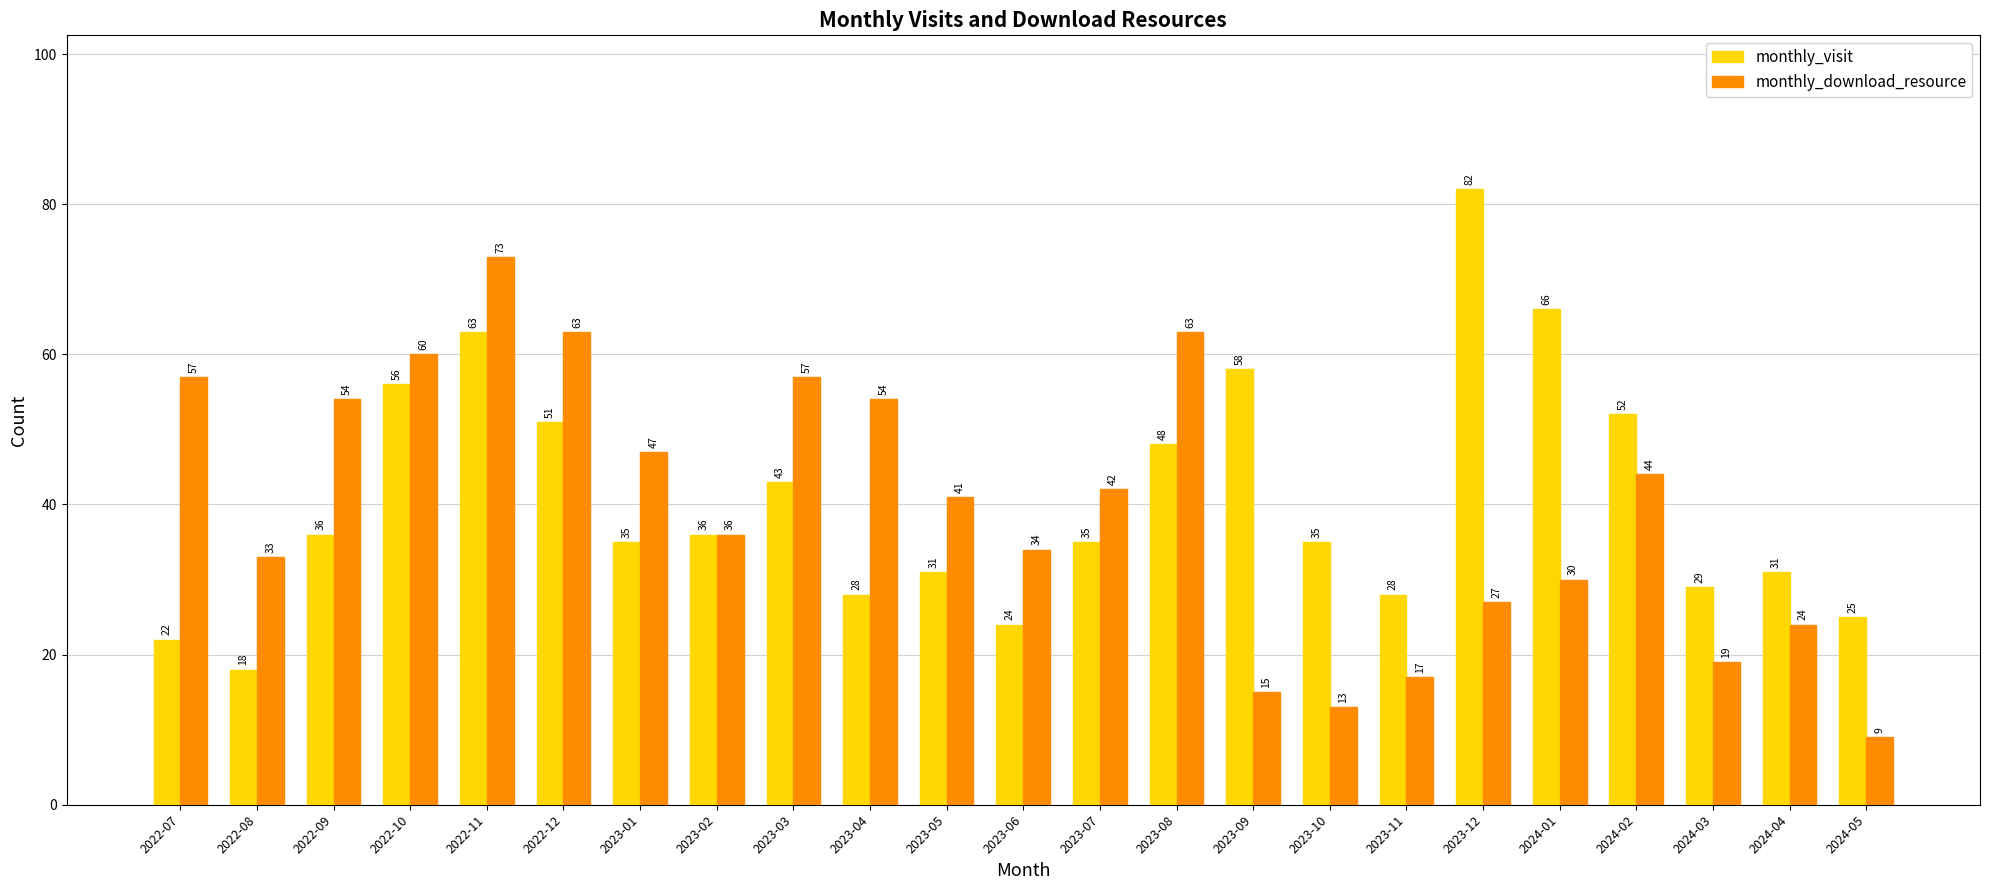

At 2022-07, list the series in order from largest to smallest.

monthly_download_resource, monthly_visit